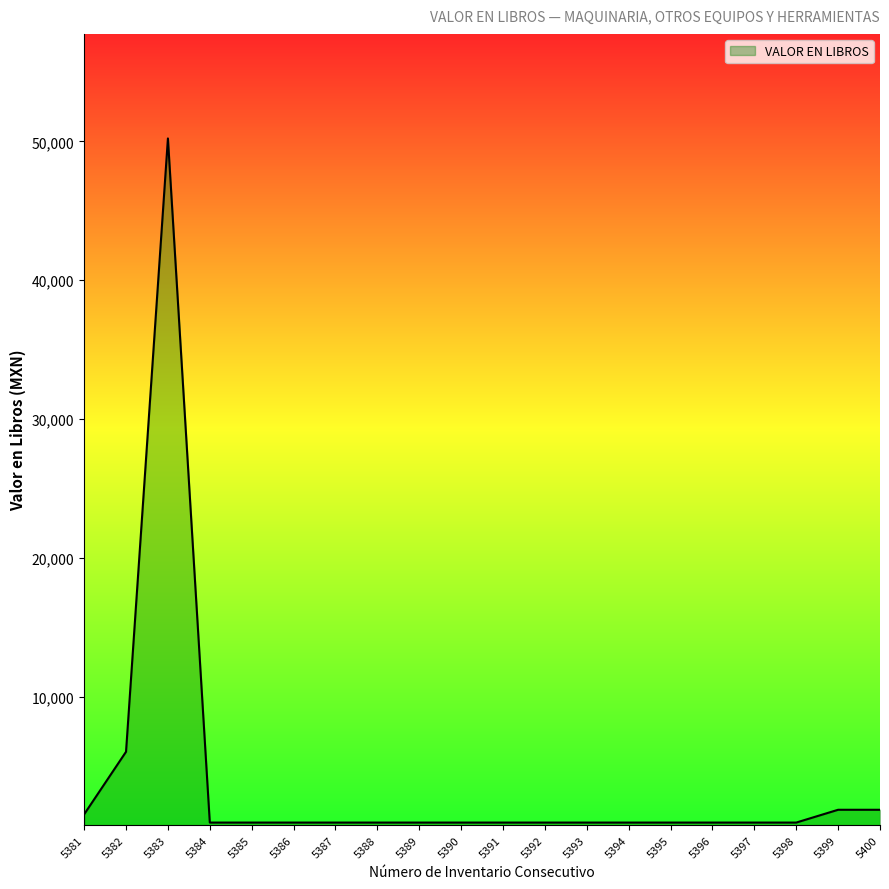

What is the ratio of the value at 5397 to the value at 5394?

1.0